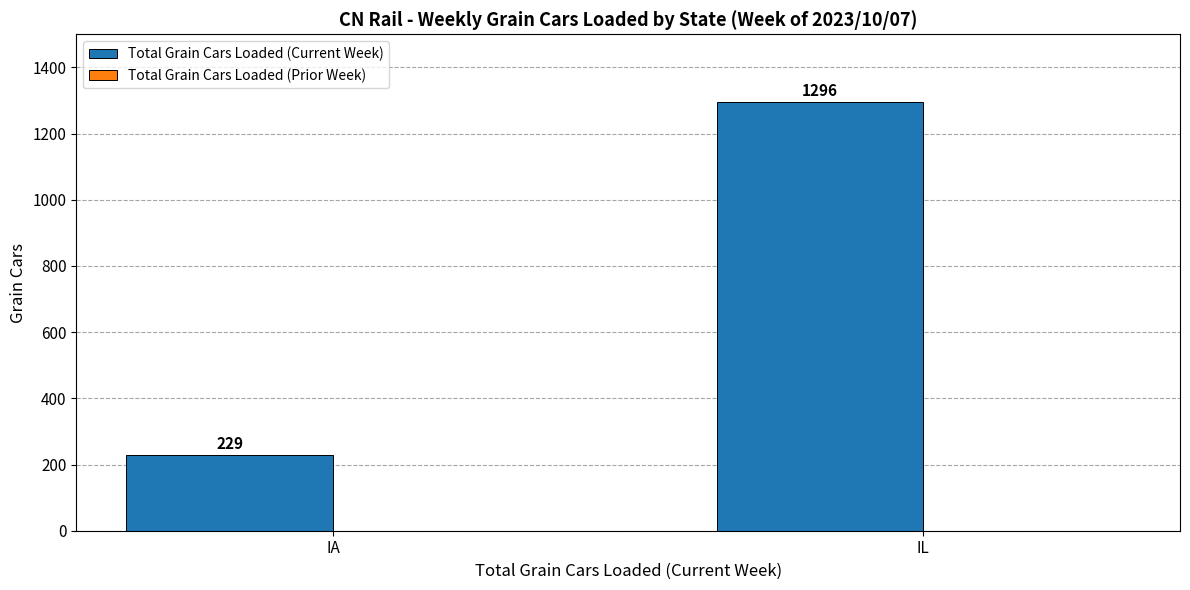

Which has a higher value, IA or IL?

IL